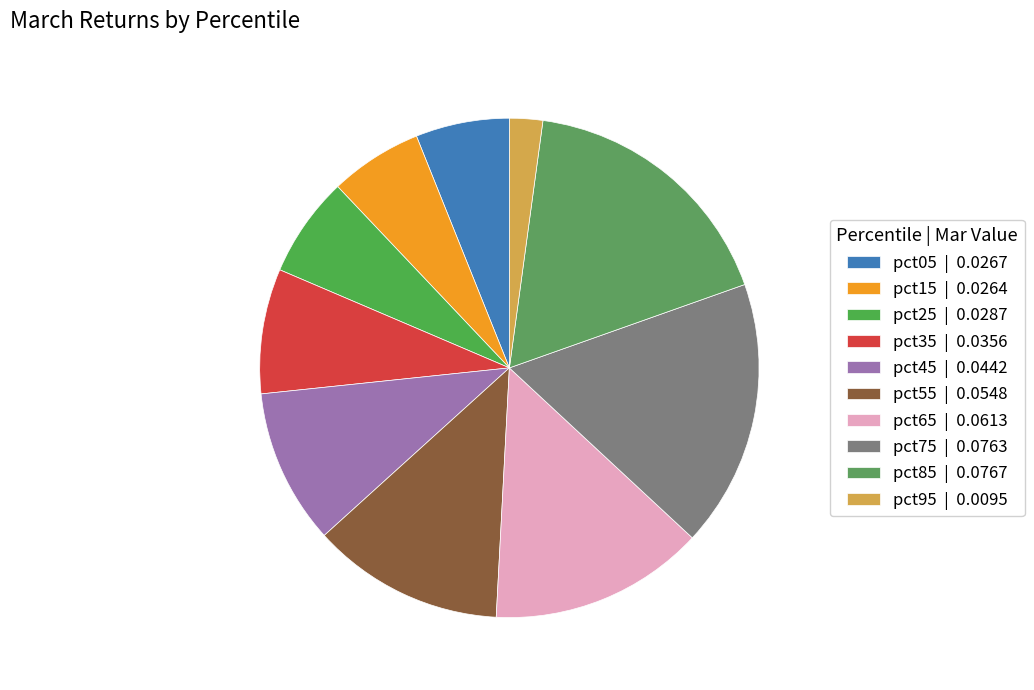

How many segments does this pie chart have?

10